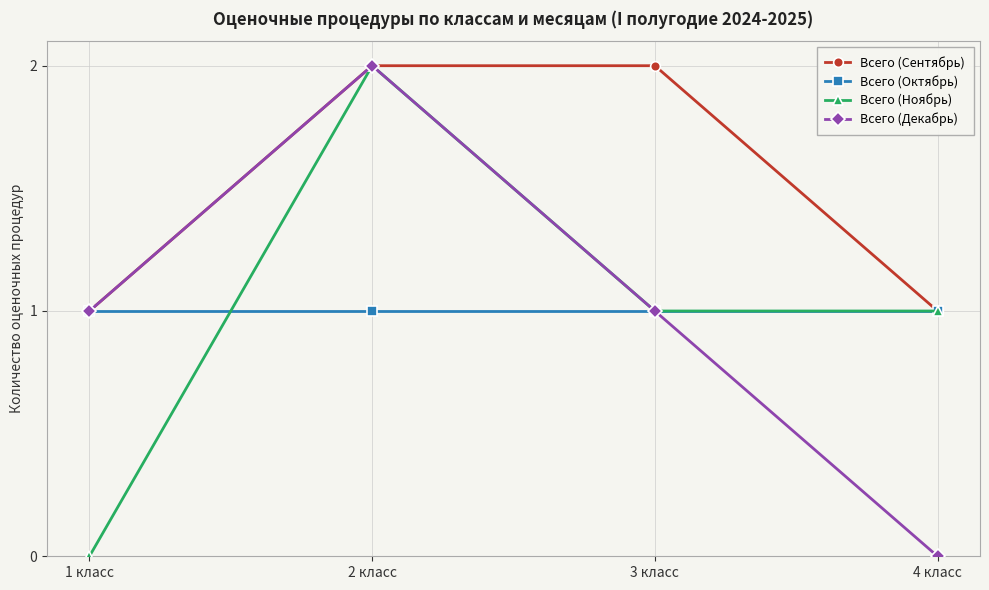

Which series changed the most between 2 класс and 4 класс?

Всего (Декабрь)